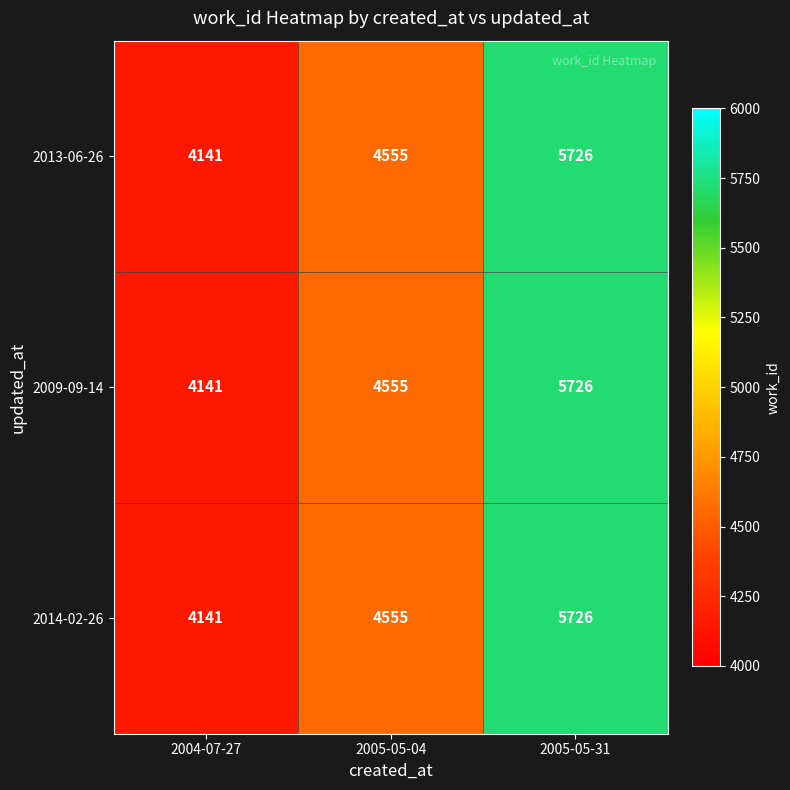

Reading right to left, extract all data points from this chart.

2013-06-26: 5726	4555	4141
2009-09-14: 5726	4555	4141
2014-02-26: 5726	4555	4141